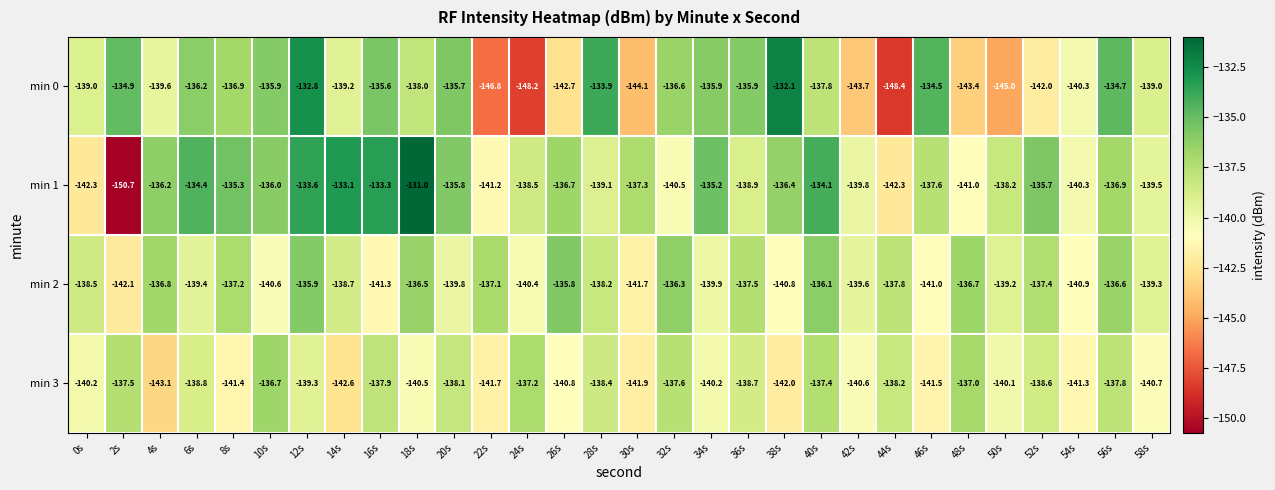

At which category is the sum across all series the highest?

12s